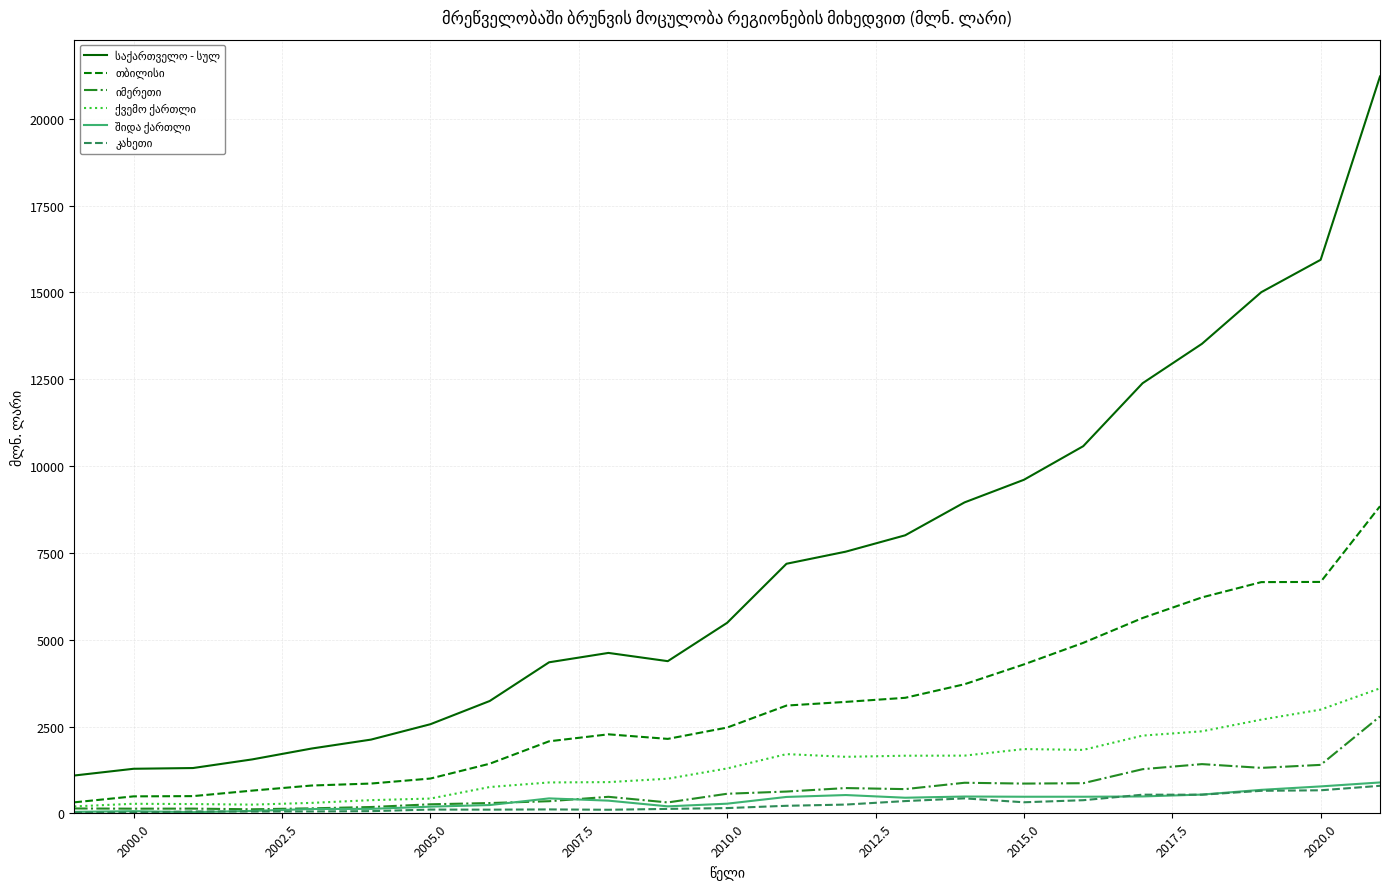

What is the greatest value displayed?

21214.9